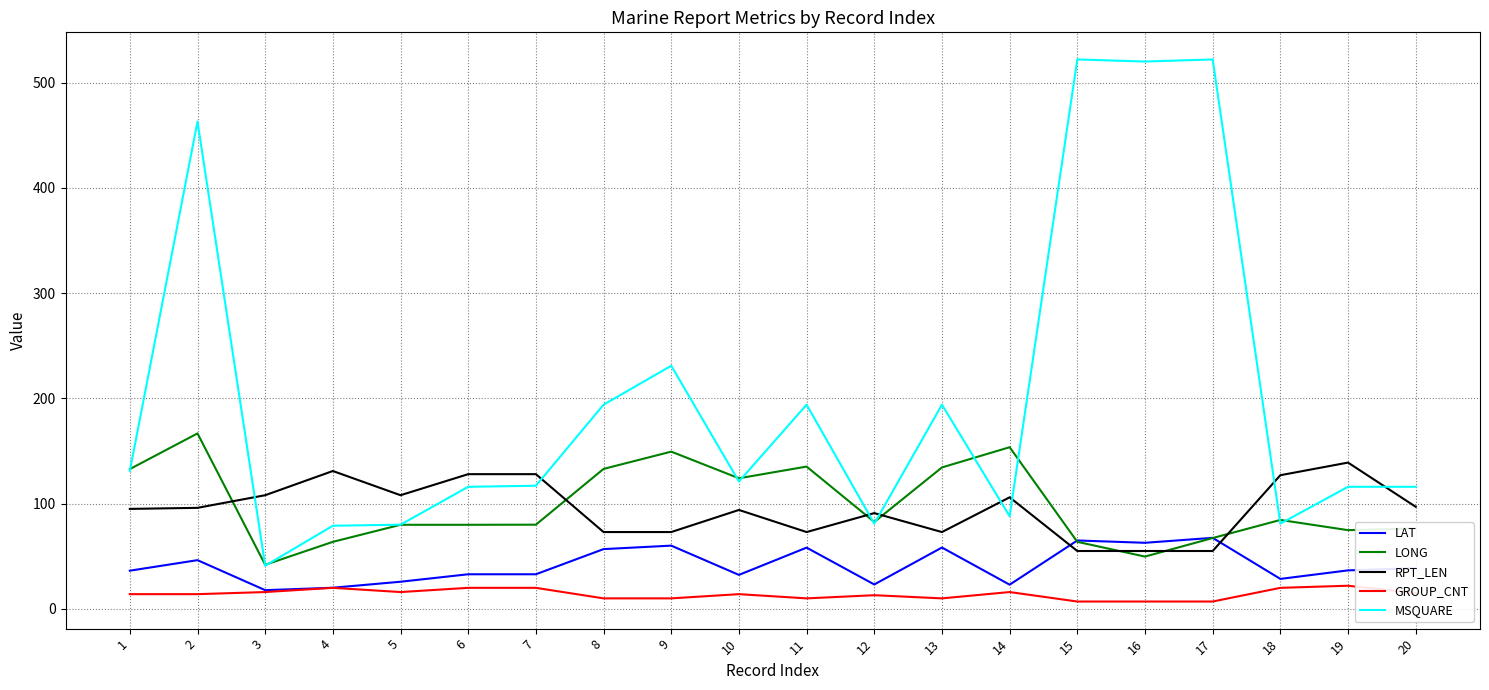

What is the spread (max minus min) of values at 4?

111.0